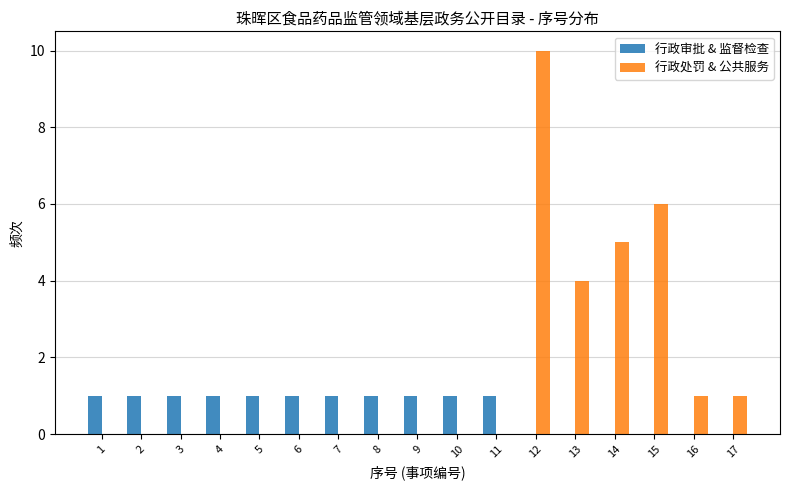

The 行政审批 & 监督检查 series shows 1 at 11. True or false?

True